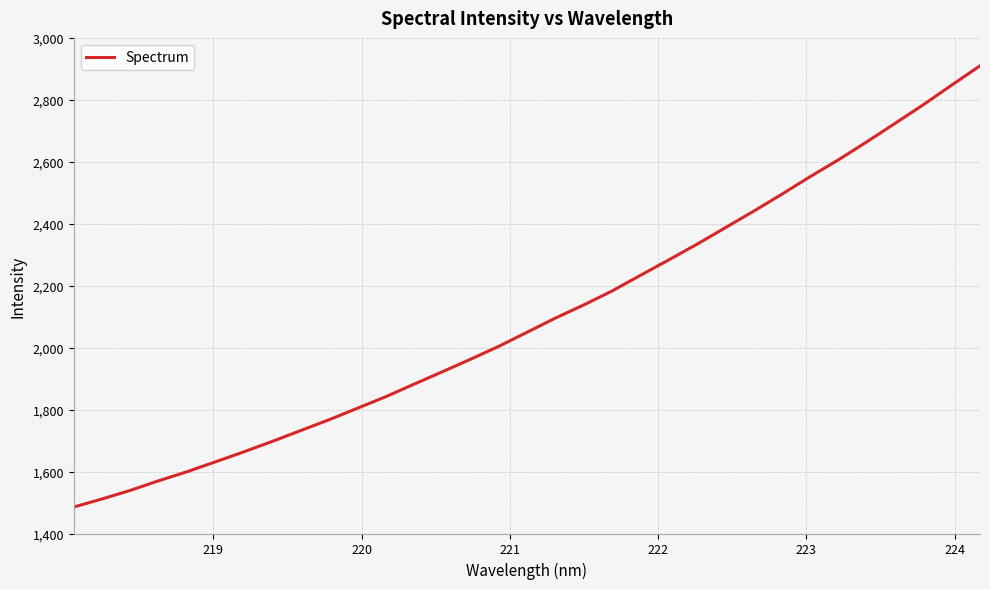

What is the maximum value shown in the chart?

2909.8